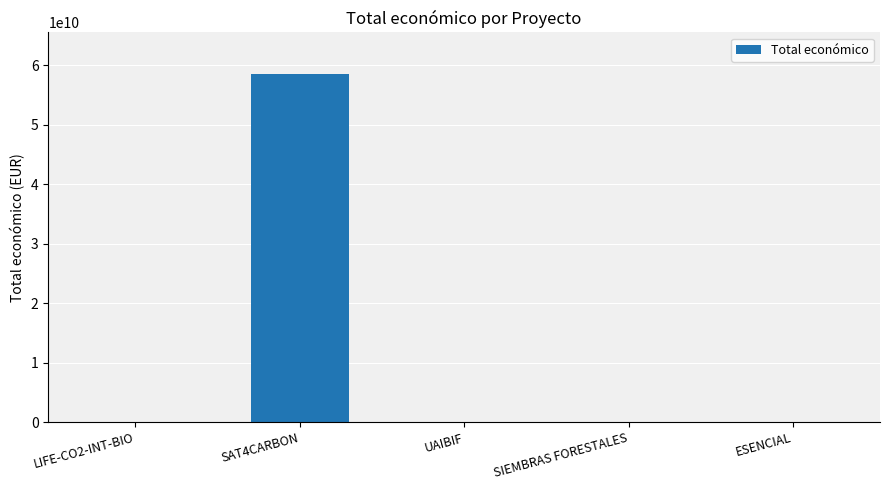

What is the average value?

11697649410